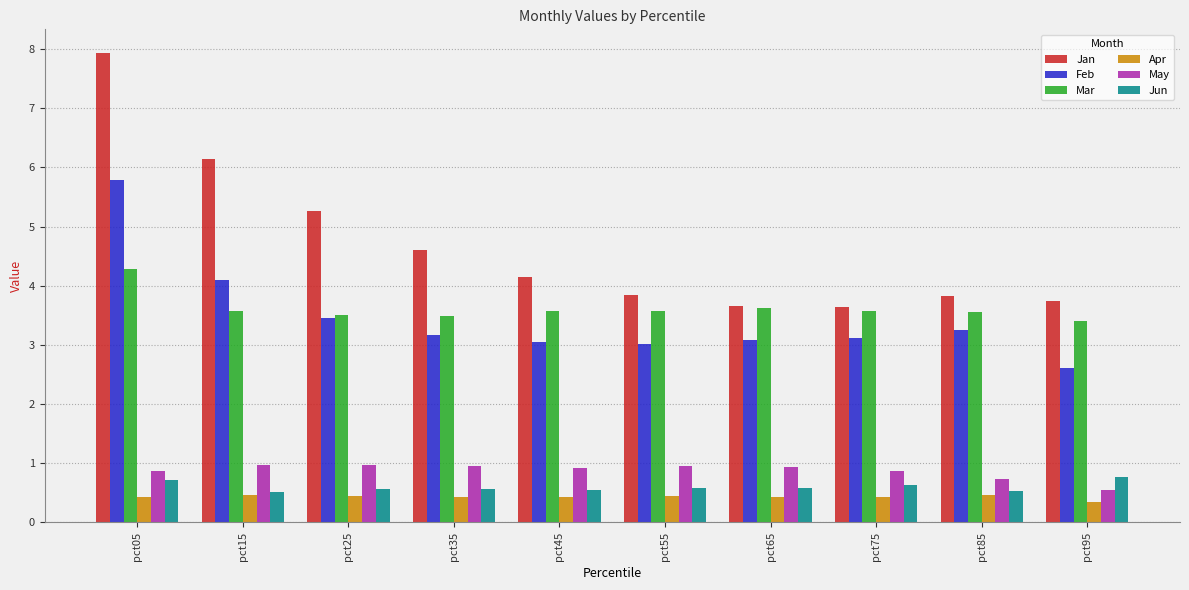

Does the chart contain any negative values?

No